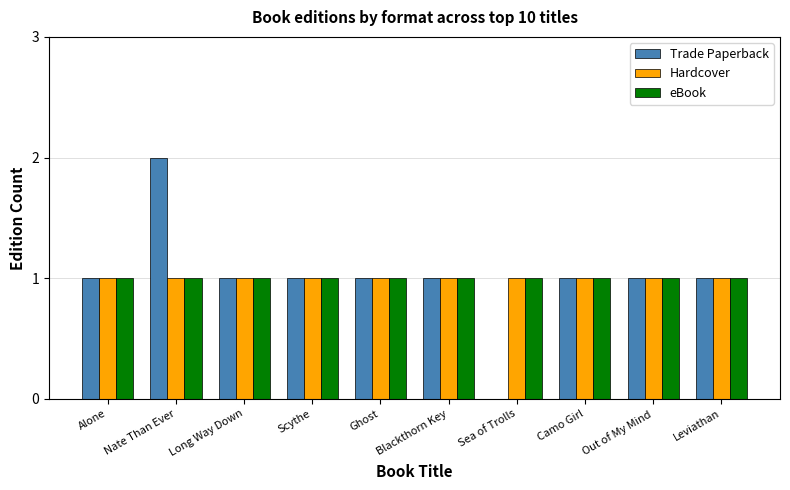

What is the sum of all Trade Paperback values?

10